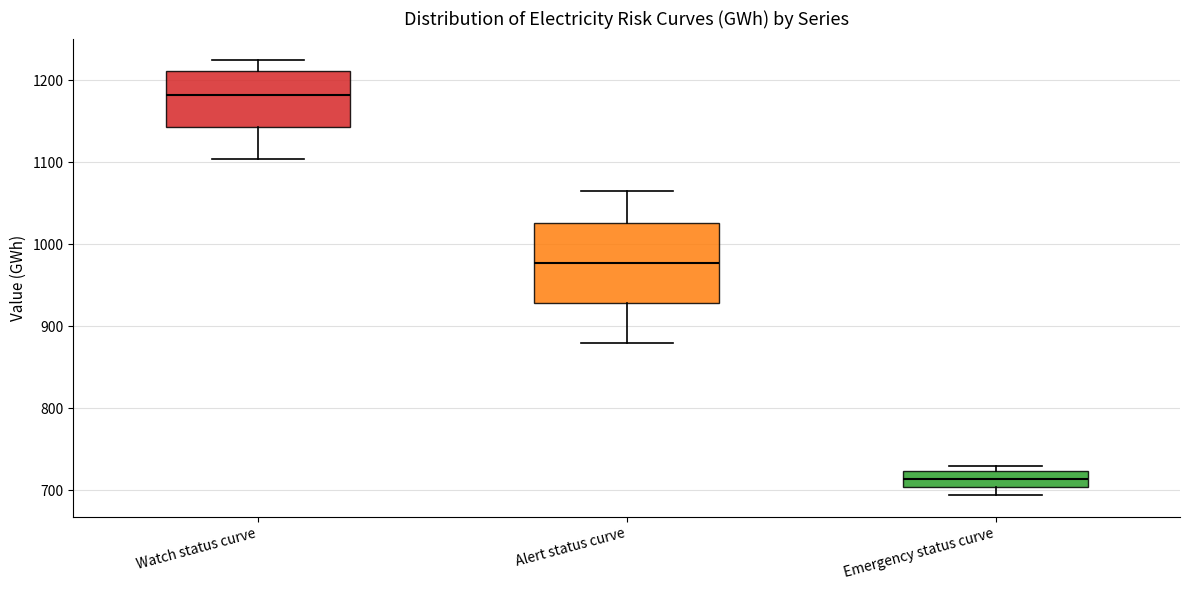

Which box has the lowest median line?

Emergency status curve